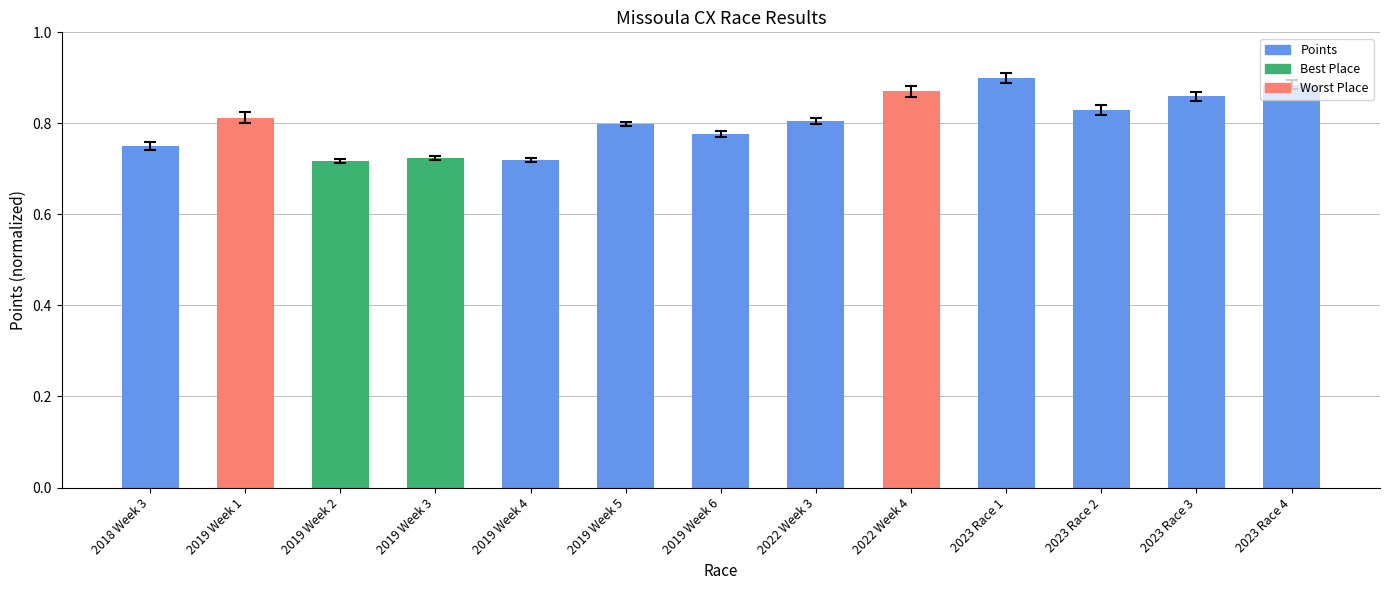

How many values are between 0 and 1?

13